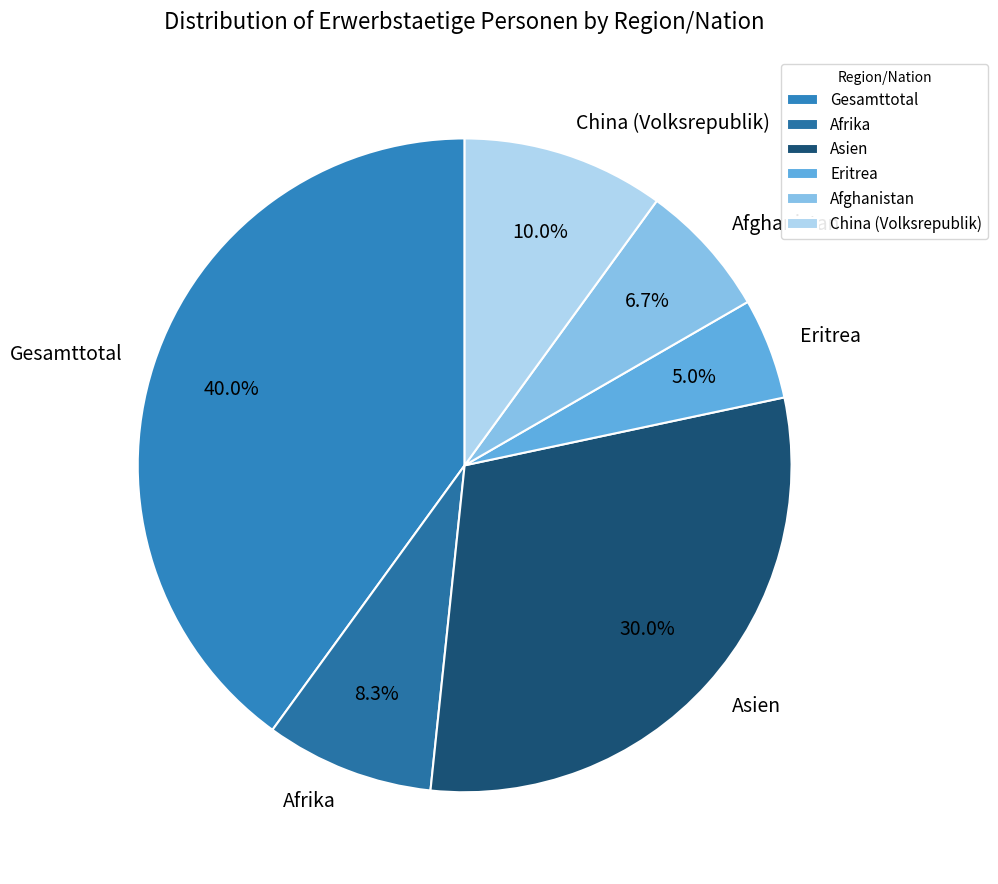

The Afghanistan slice represents 7% of the pie. True or false?

True